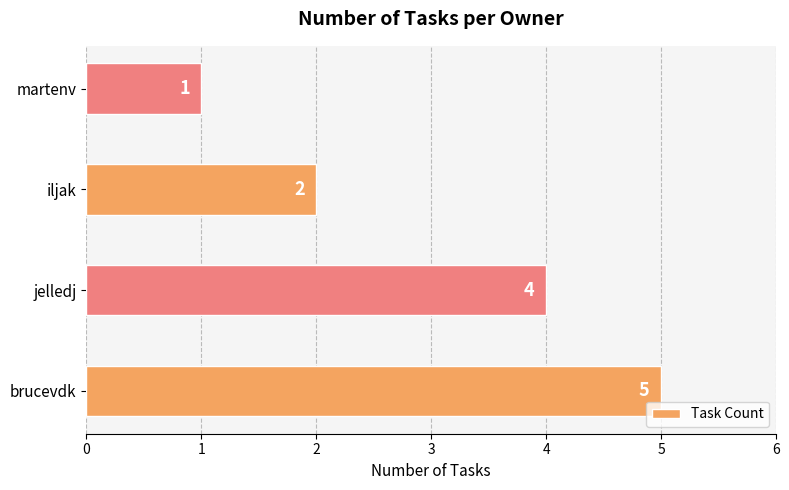

True or false: the data shows 4 at jelledj.

True